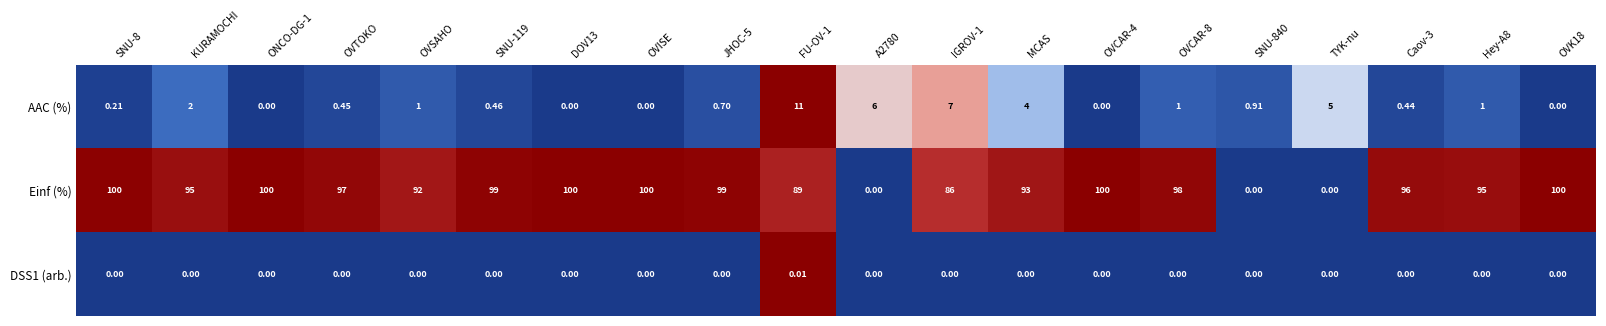

Where is AAC (%) nearest to the value 5?

TYK-nu